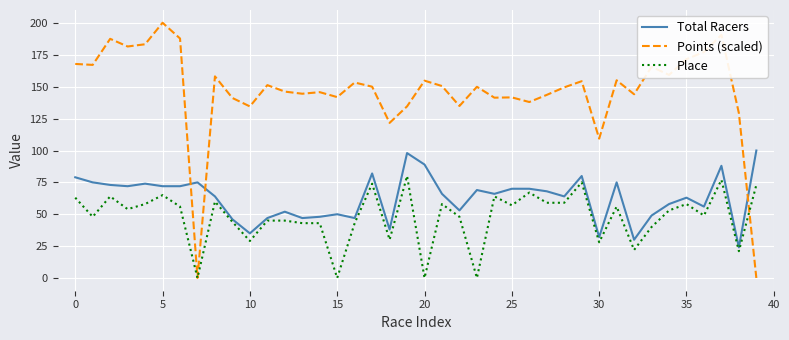

Which series has the largest total across all categories?

Points (scaled)